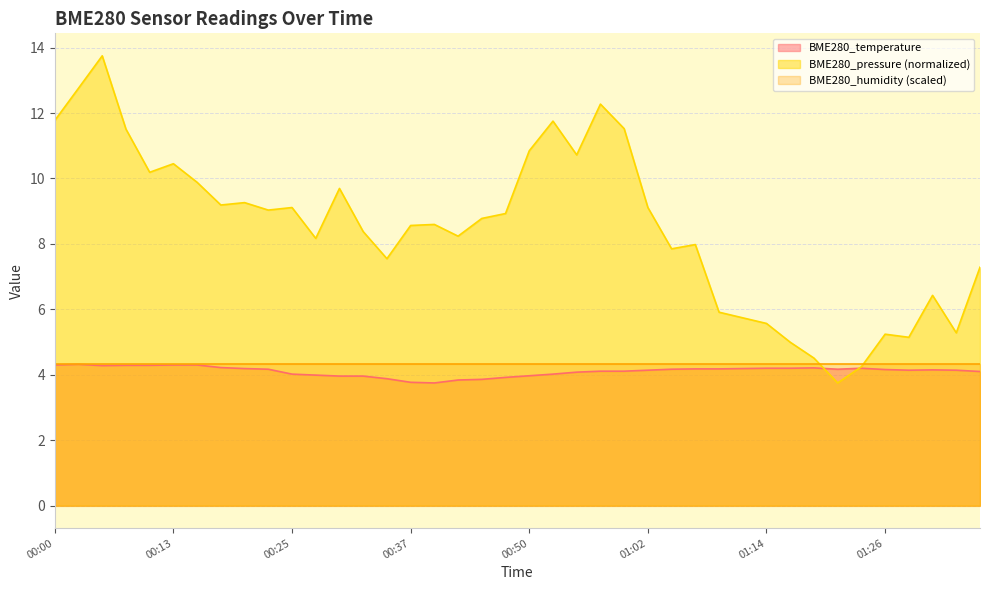

Is it true that BME280_humidity (scaled) equals 2.4 at 01:02?

False